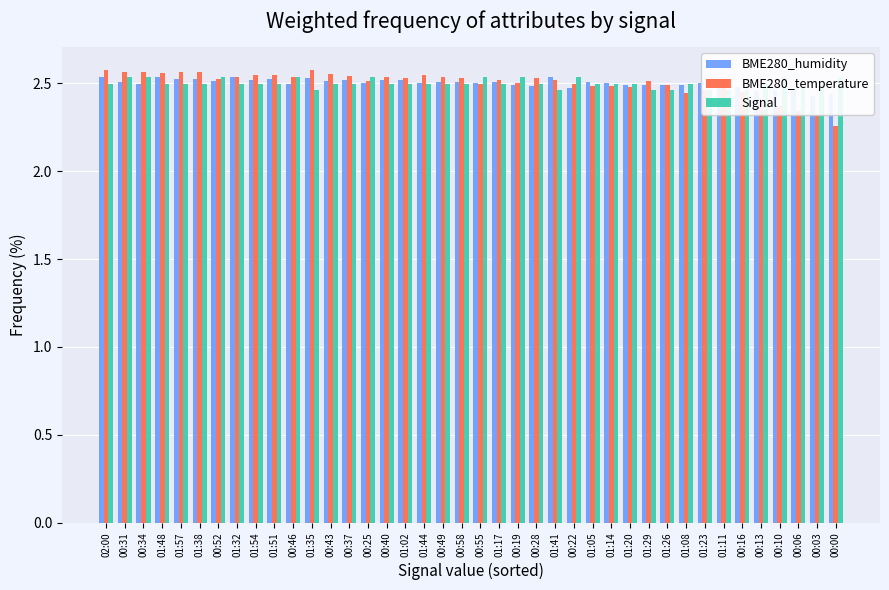

At which label is Signal closest to 2?

01:35